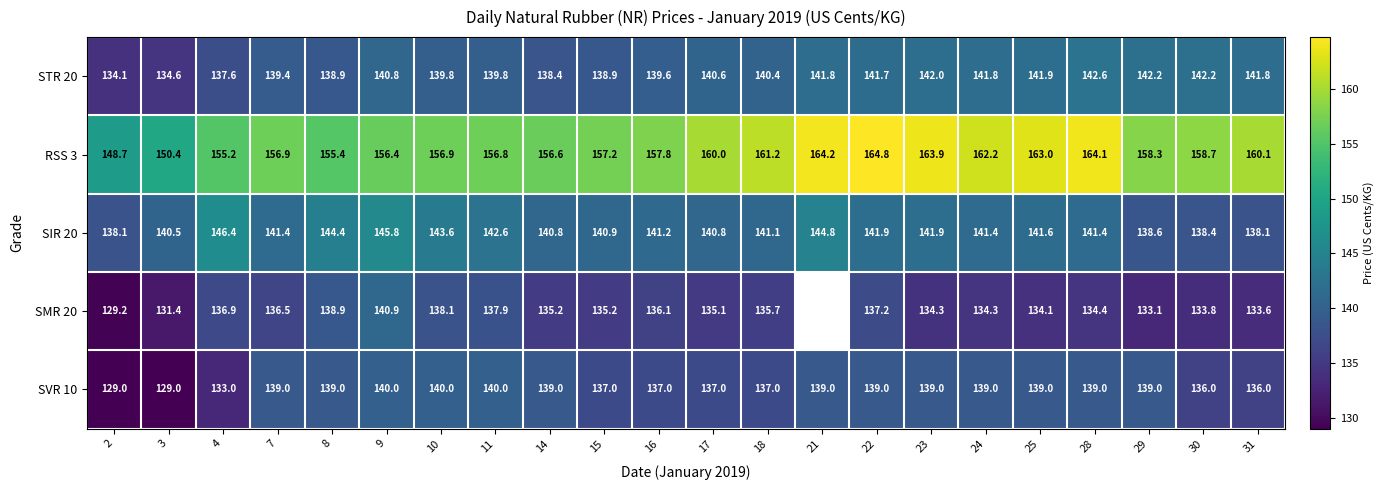

Between 16 and 23, which series saw the biggest shift?

RSS 3